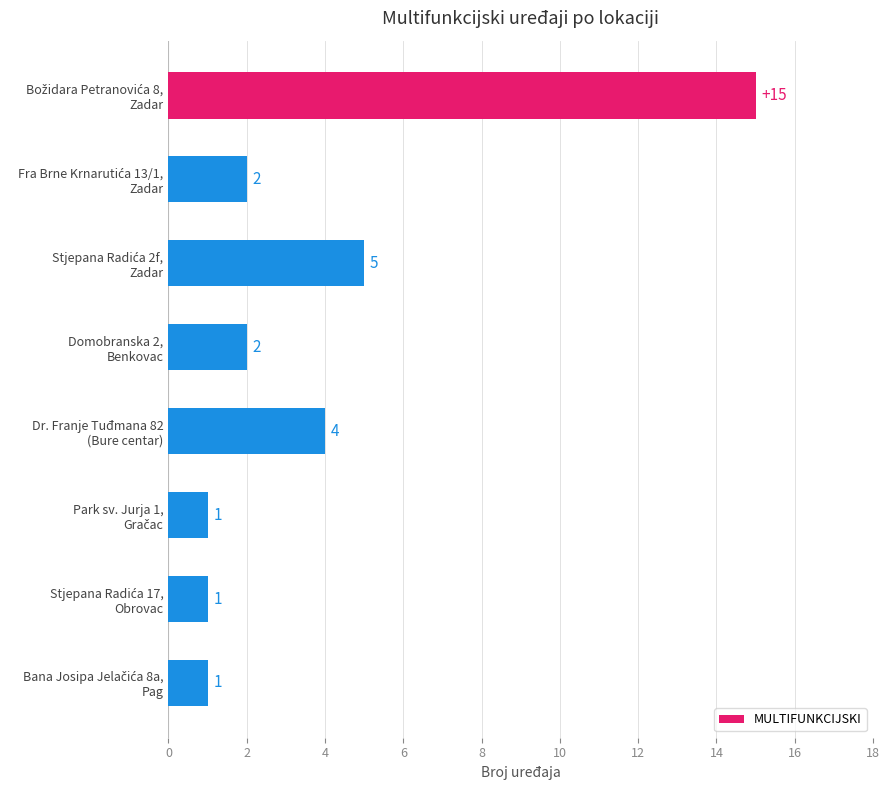

Does the chart contain stacked bars?

No